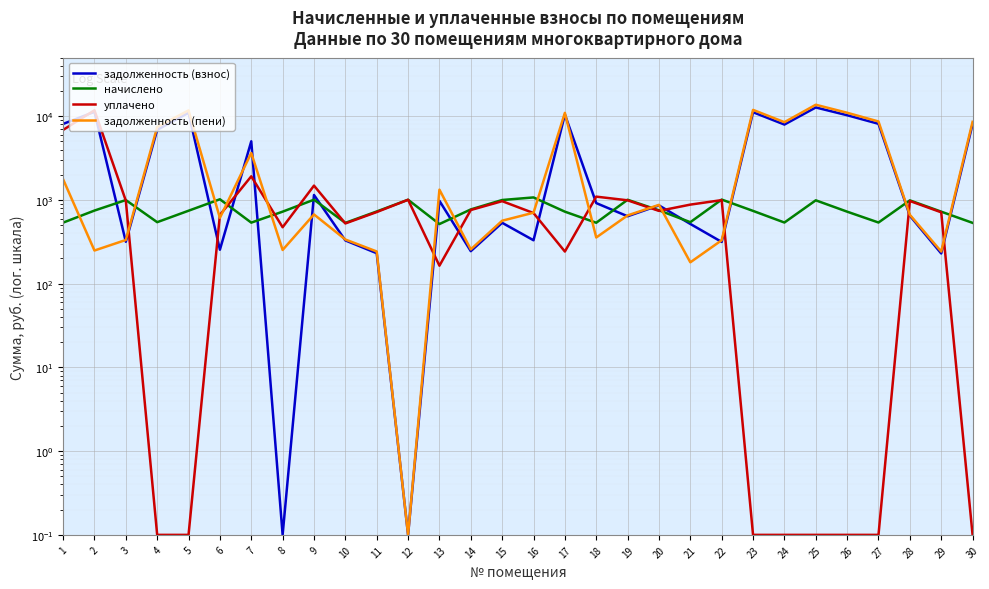

At how many categories does at least one series exceed 166?

30